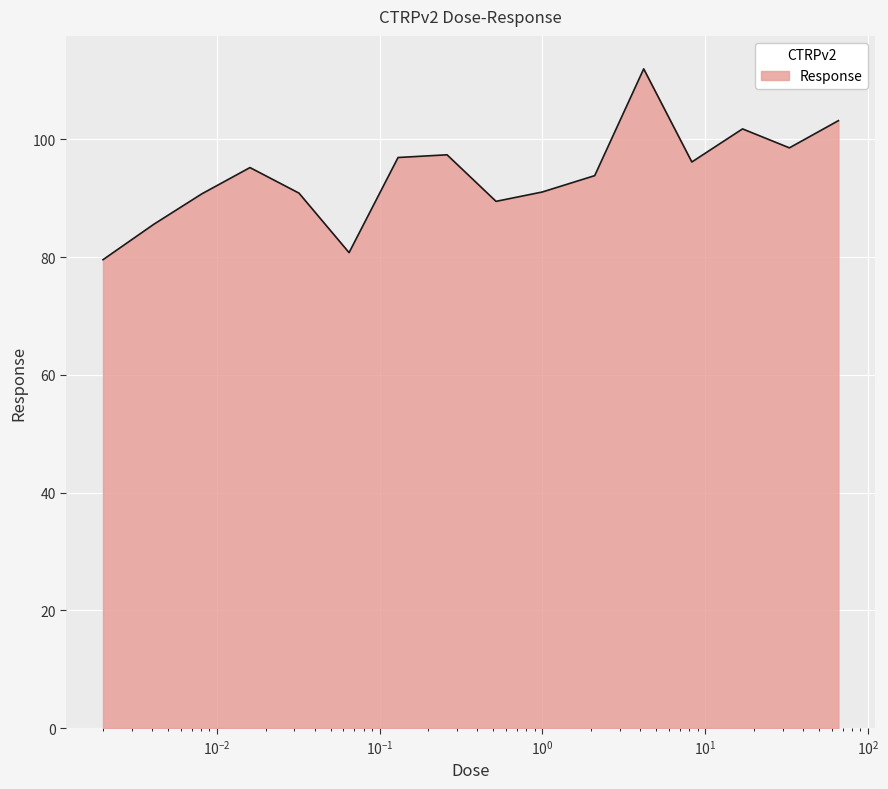

What is the difference between the maximum and minimum values?

32.4